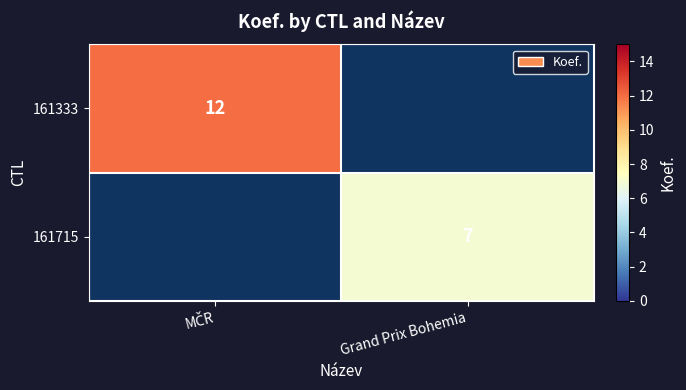

The value of 161715 at Grand Prix Bohemia is 7. True or false?

True